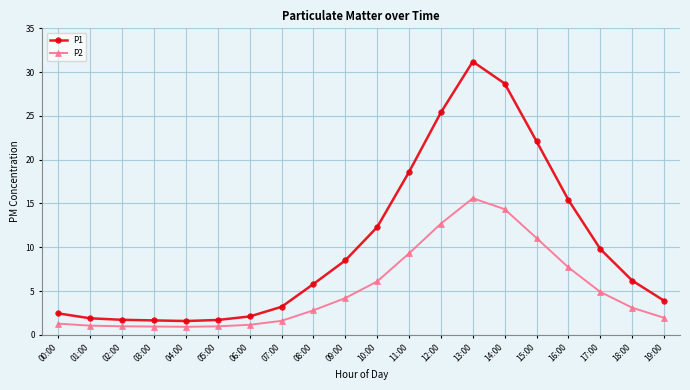

Which series has the largest total across all categories?

P1